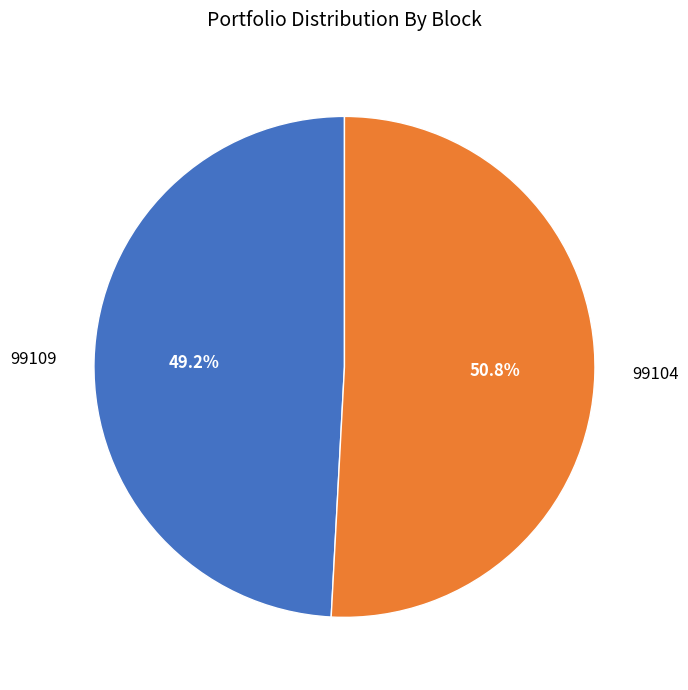

Rank the categories by value from lowest to highest.

99109, 99104